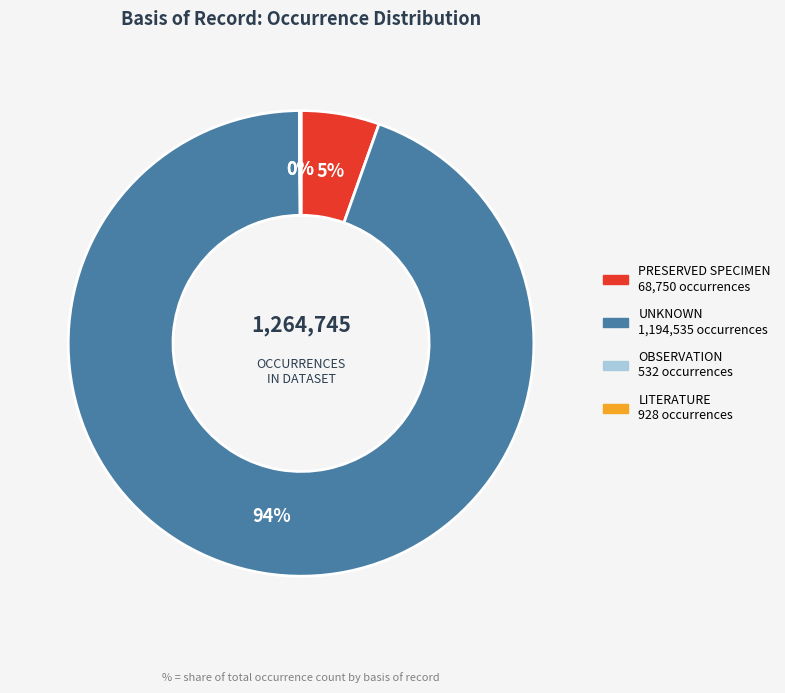

To the nearest percent, what is the average slice percentage?

25%